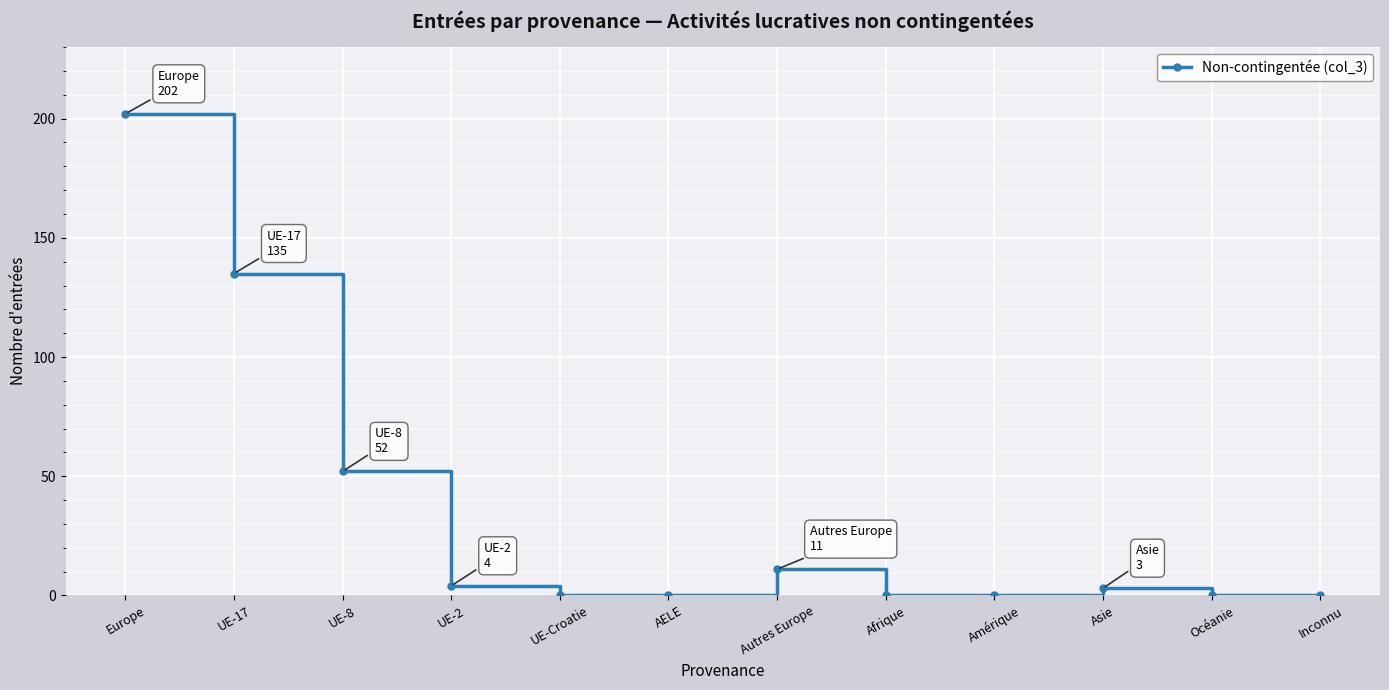

How many data points are less than 3?

6